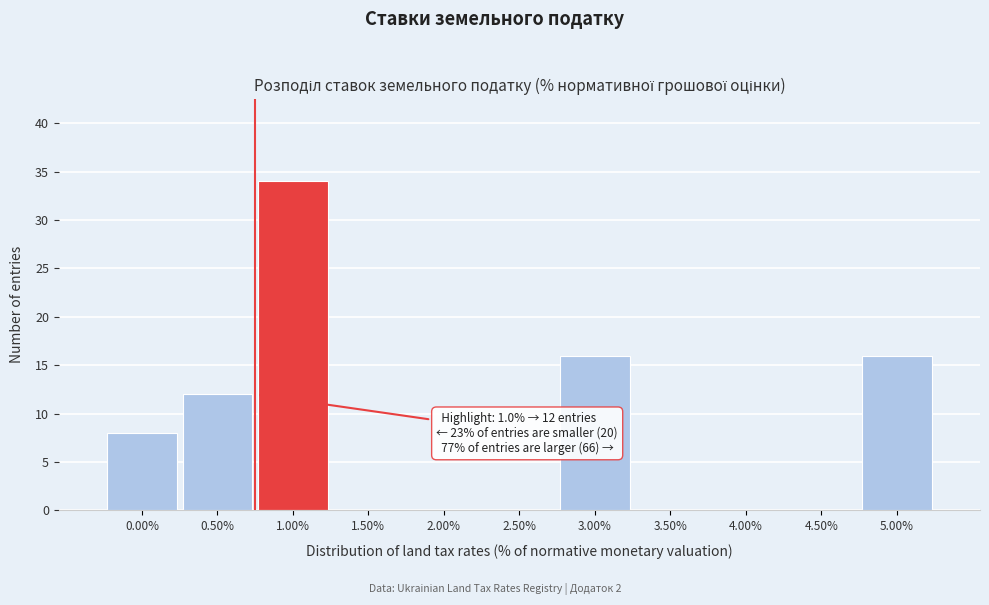

Reading left to right, extract all data points from this chart.

0.00%=8	0.50%=12	1.00%=34	1.50%=0	2.00%=0	2.50%=0	3.00%=16	3.50%=0	4.00%=0	4.50%=0	5.00%=16